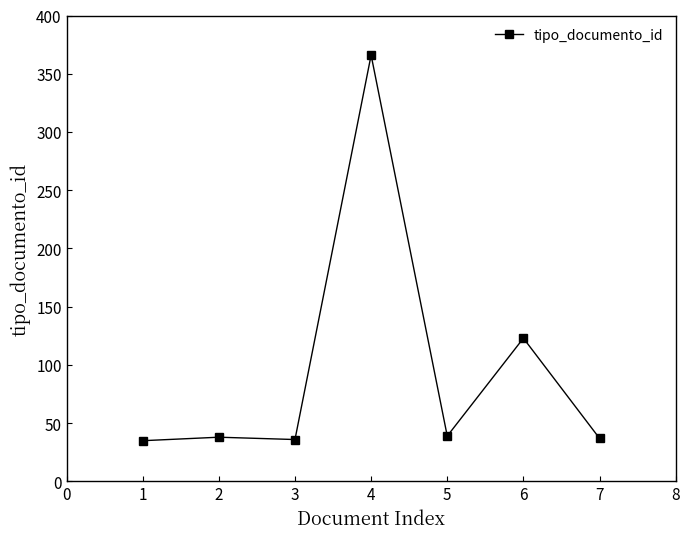

What is the smallest value displayed?

35